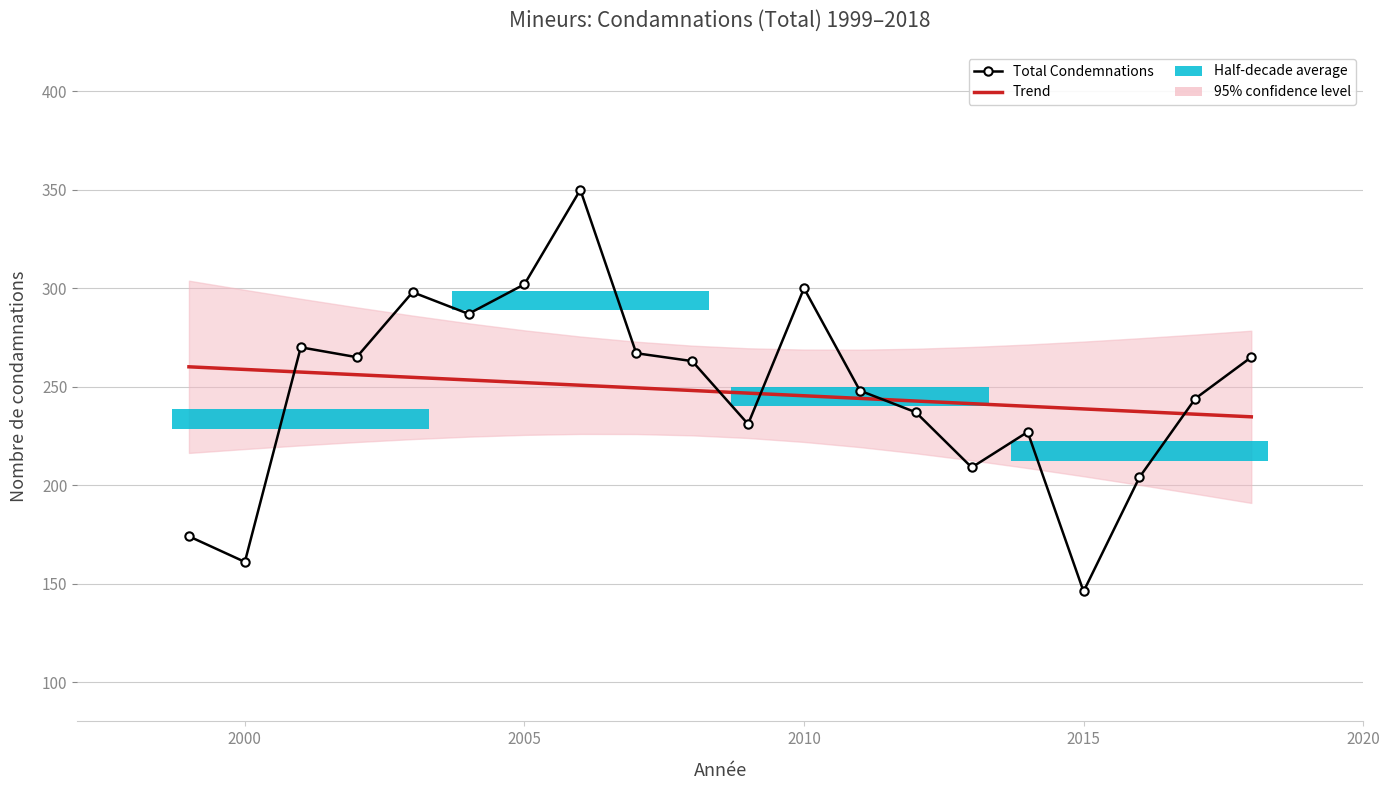

How many lines are shown in the chart?

2